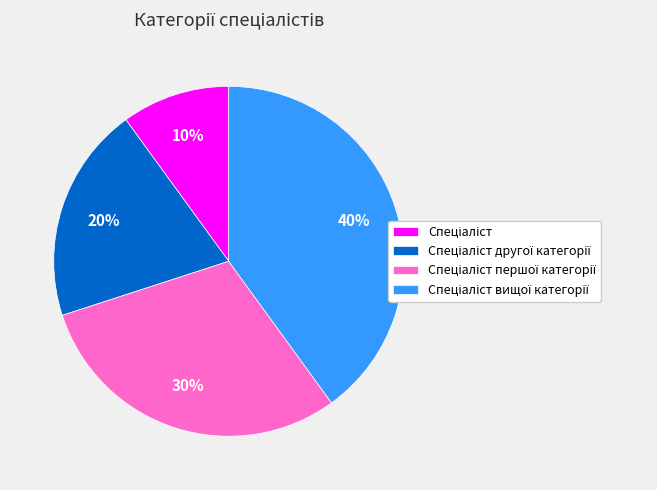

Is there any slice that represents more than half of the pie?

No